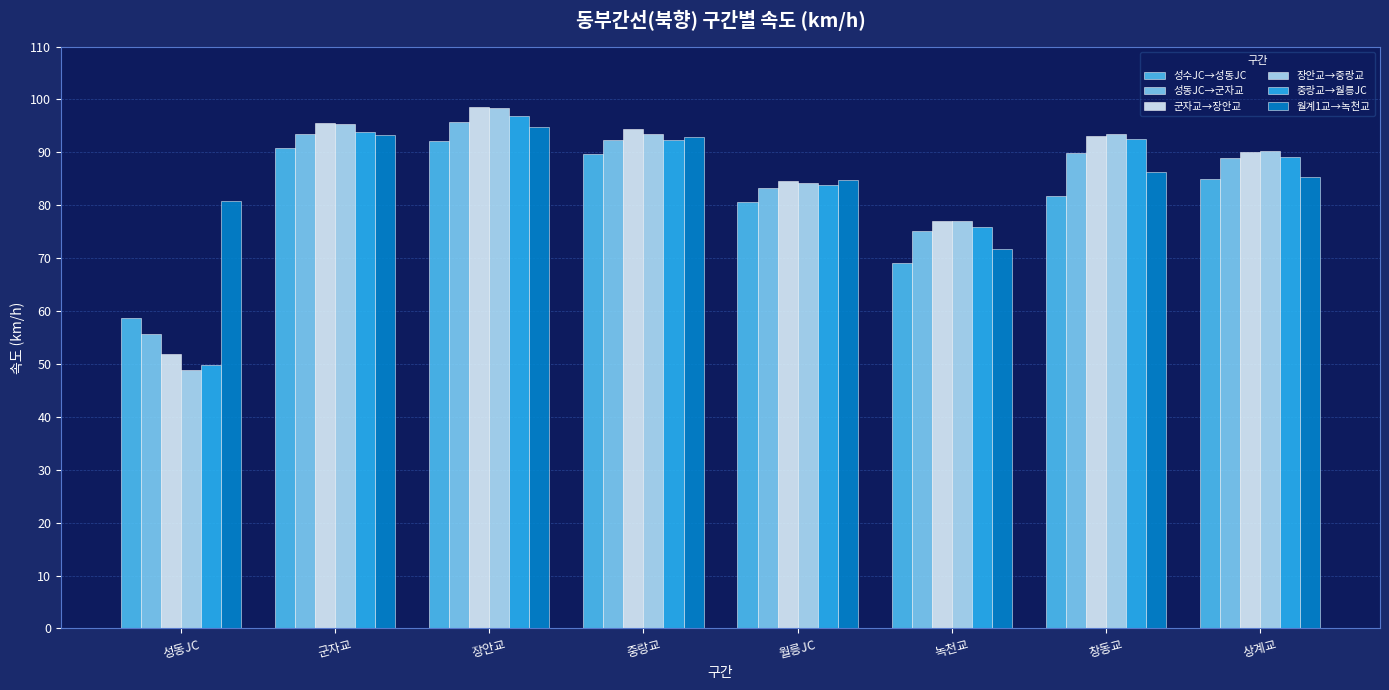

True or false: 성수JC→성동JC has a value of 136.9 at 창동교.

False